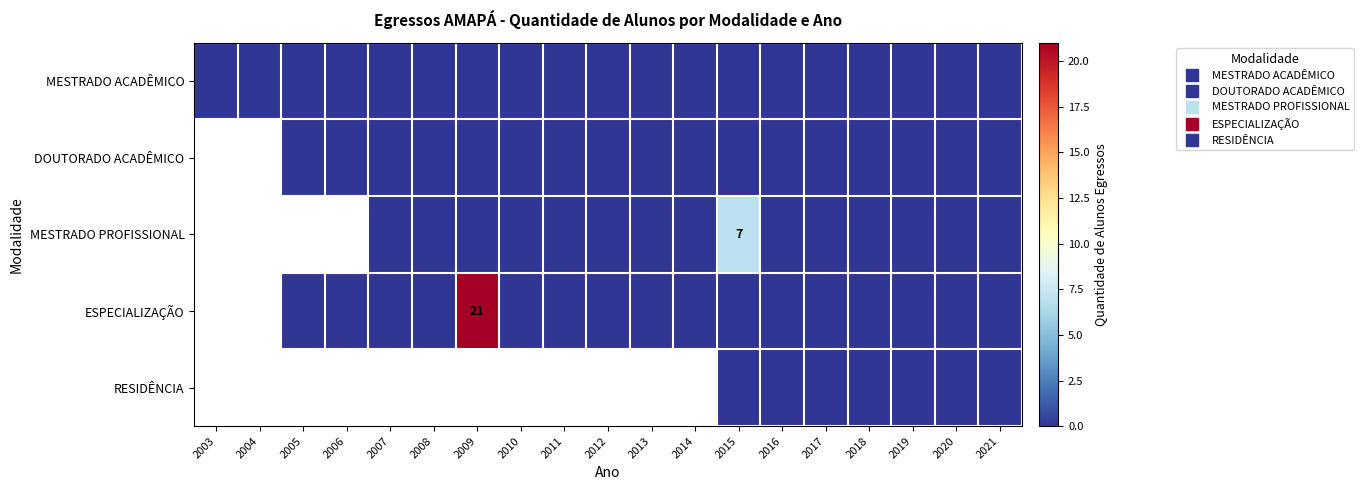

At which category is the sum across all series the highest?

2015